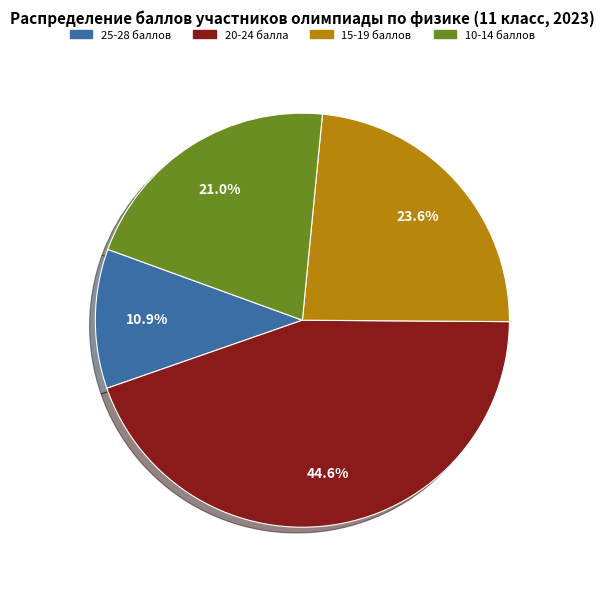

Is there any slice that represents more than half of the pie?

No